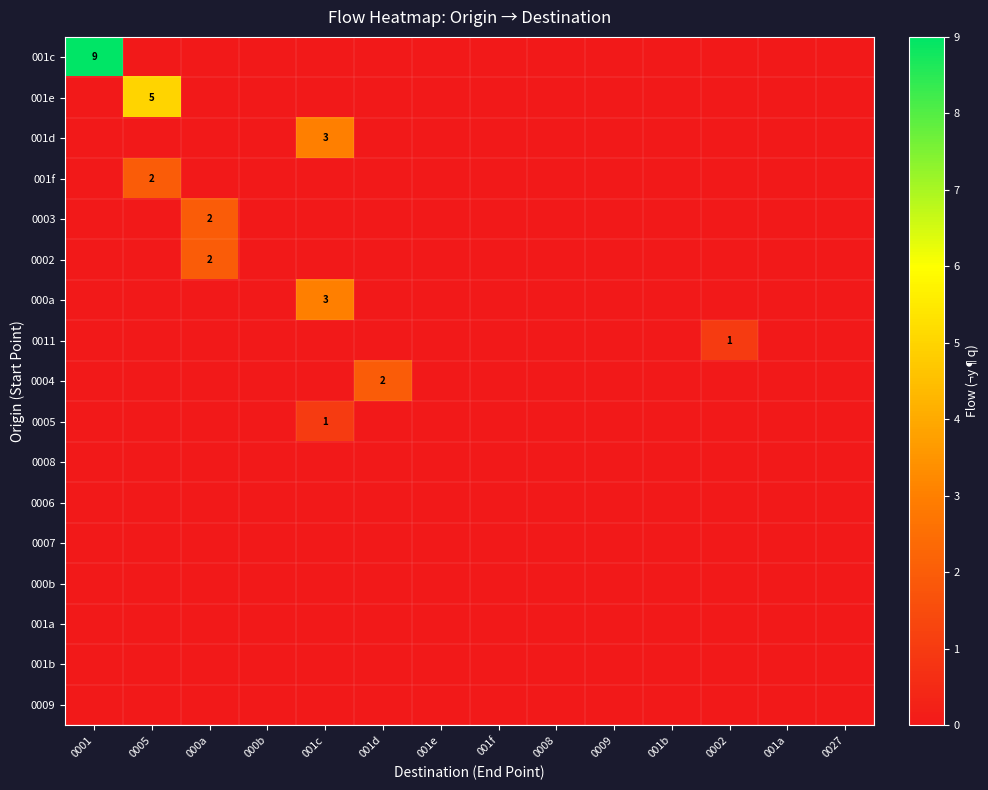

Is the value of 0008 at 001e greater than the value of 001f at 0008?

No